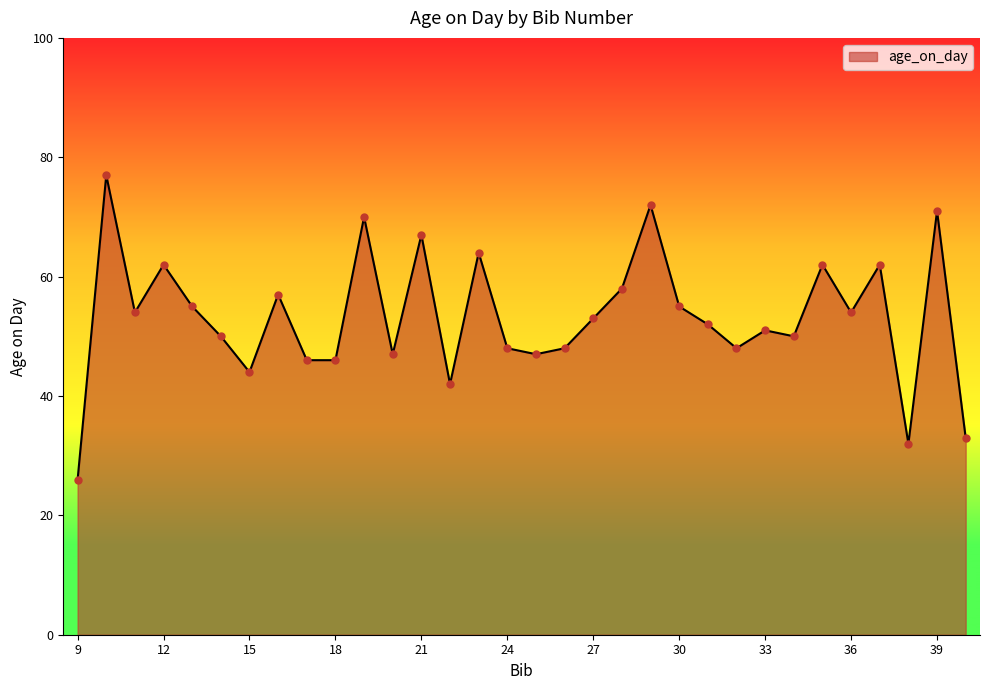

What is the difference between the maximum and minimum values?

51